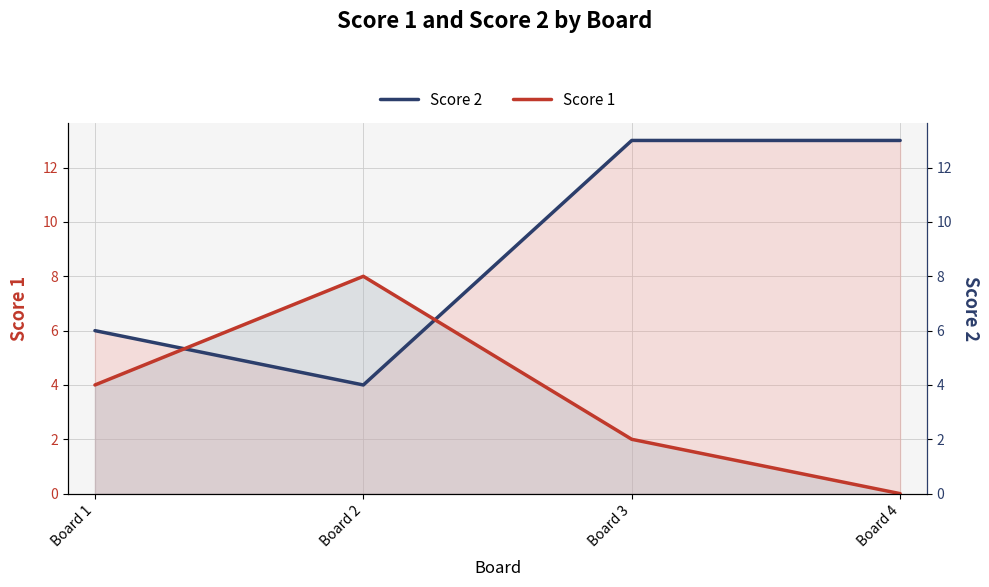

What is the difference between the maximum and minimum values in the Score 1 series?

8